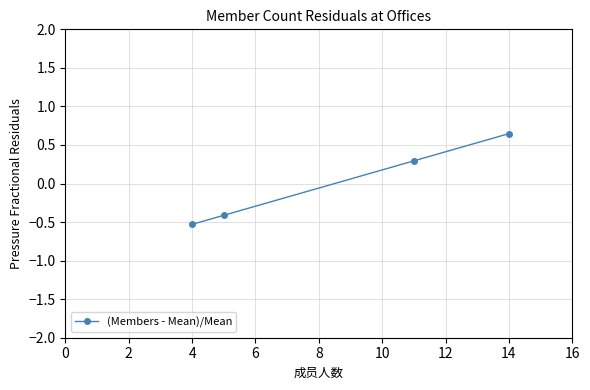

What is the difference between the maximum and minimum values?

1.2